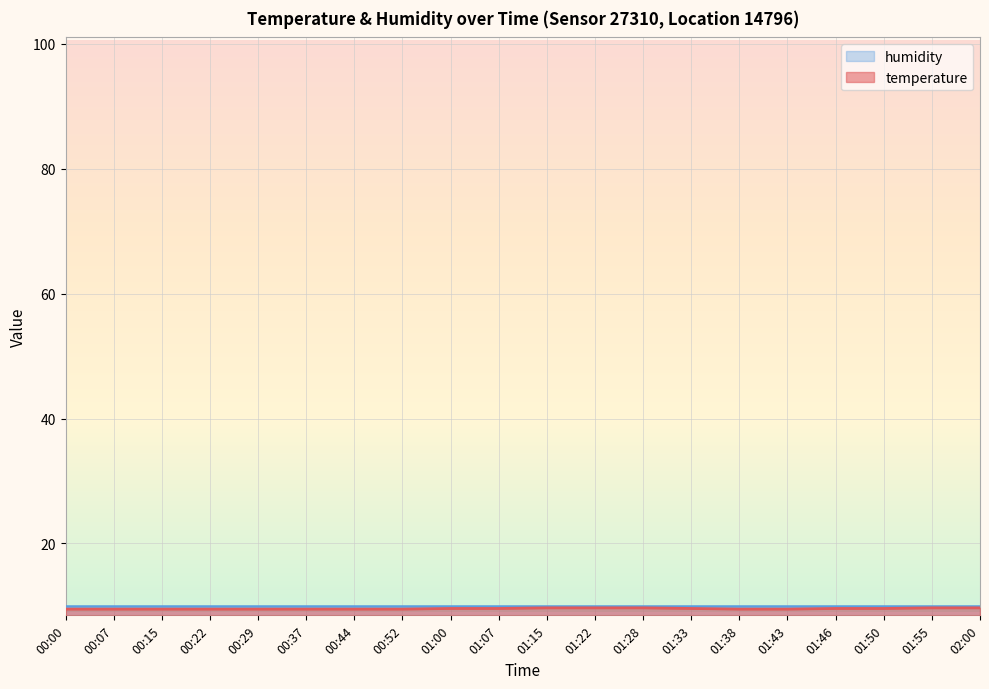

What is the sum of the values at 00:22 and 01:00?

19.1